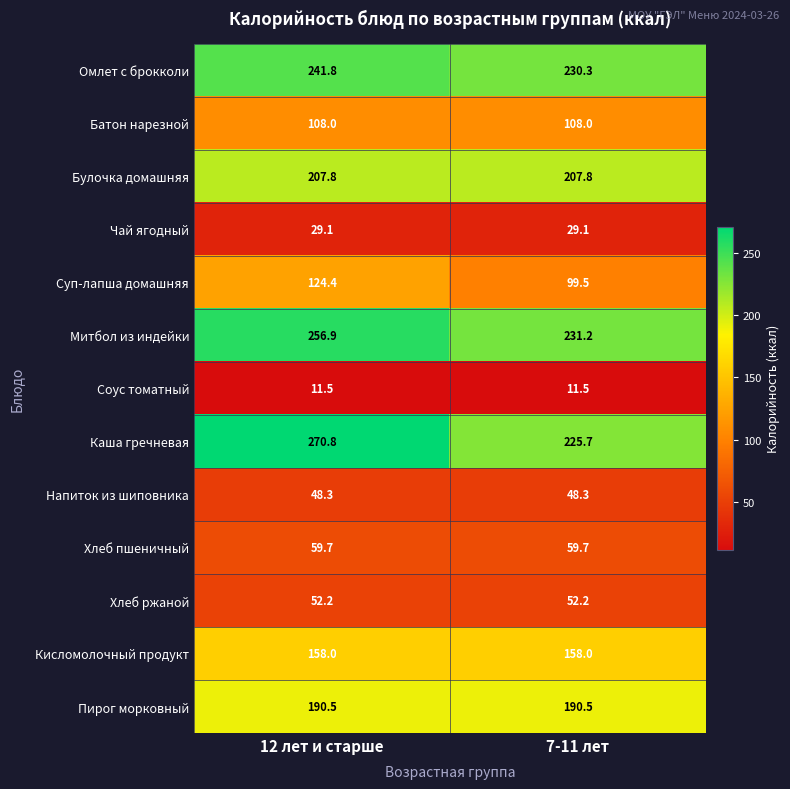

Is it true that Соус томатный equals 4.2 at 12 лет и старше?

False